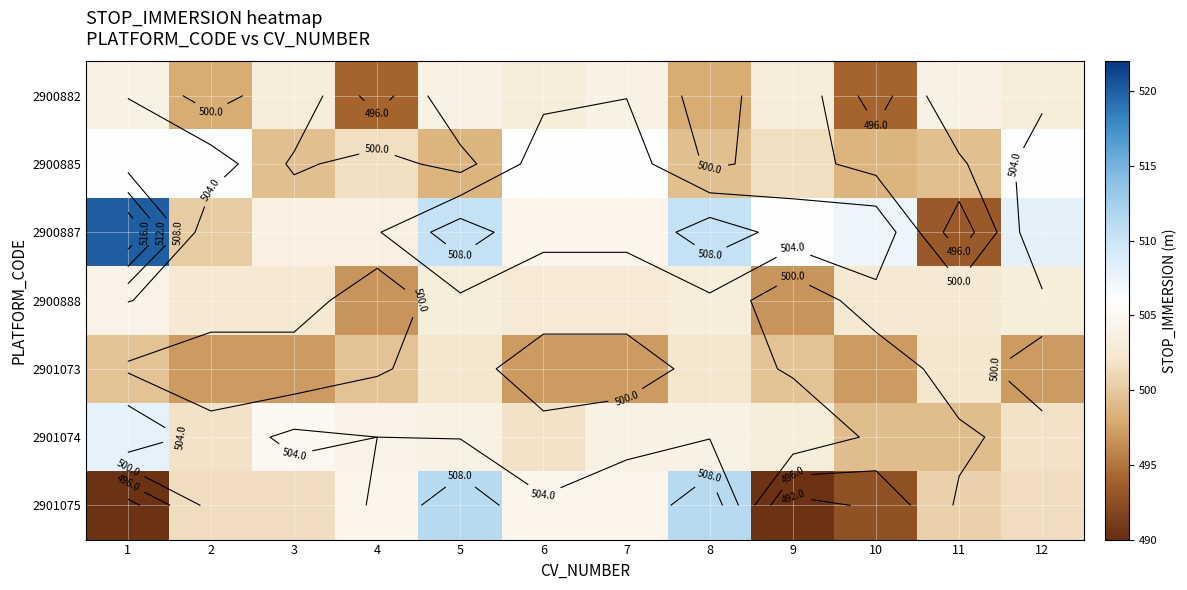

What is the minimum value for 2900882?

494.0